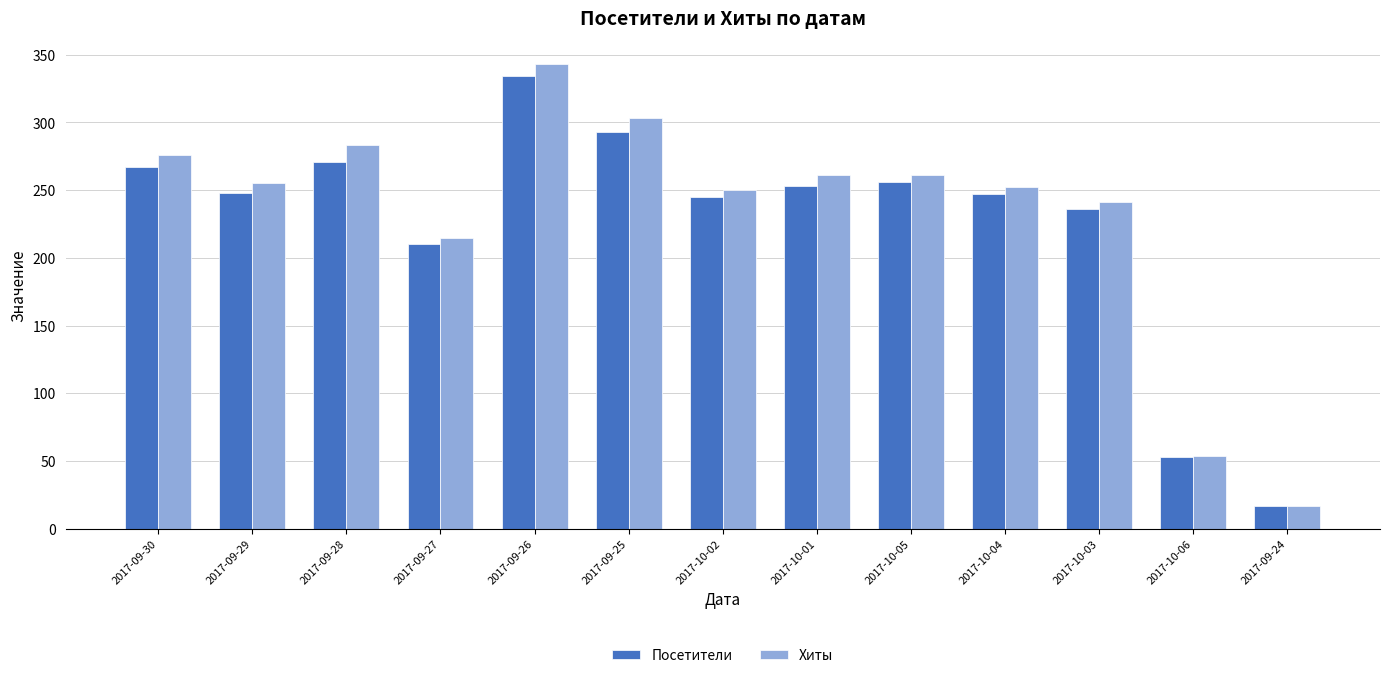

What is the label of the 2nd bar from the right?

2017-10-06